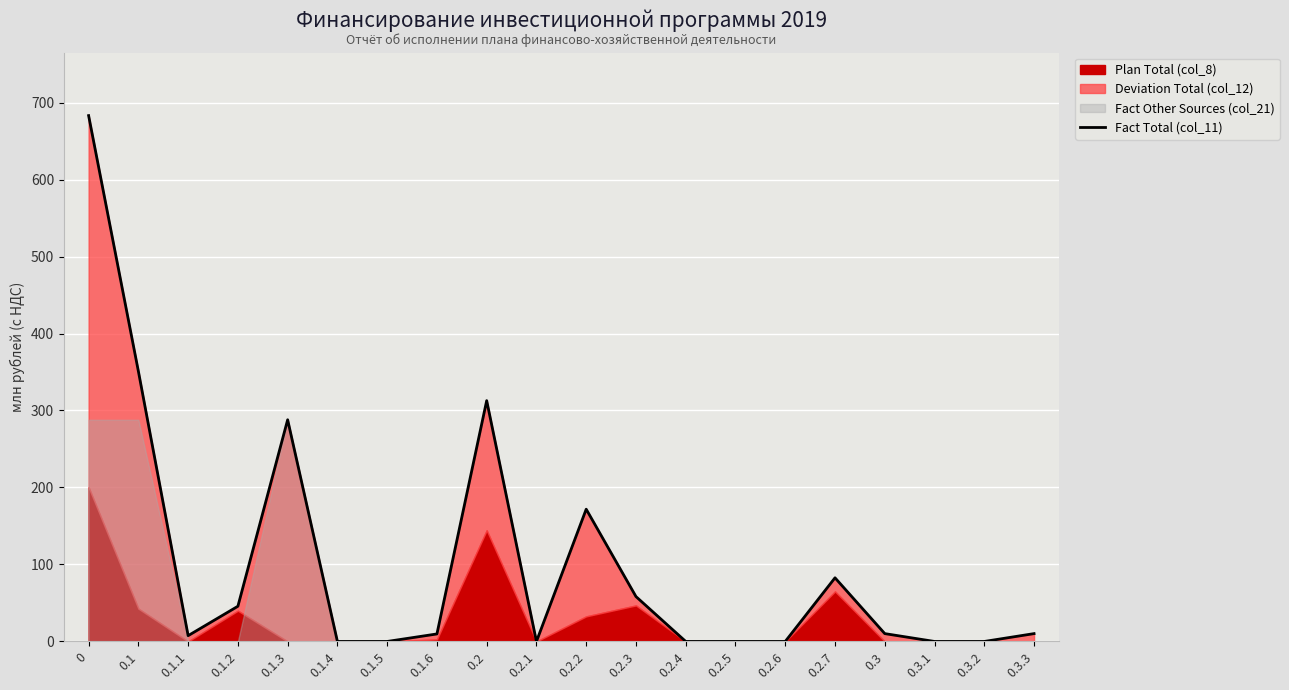

At which category does the data reach its first local peak?

0.1.3